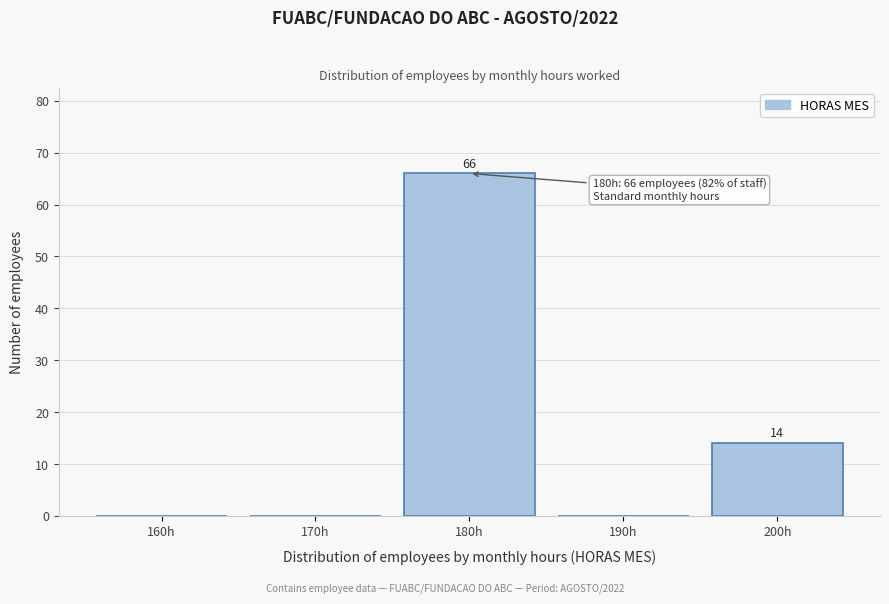

Reading left to right, extract all data points from this chart.

160h=0	170h=0	180h=66	190h=0	200h=14